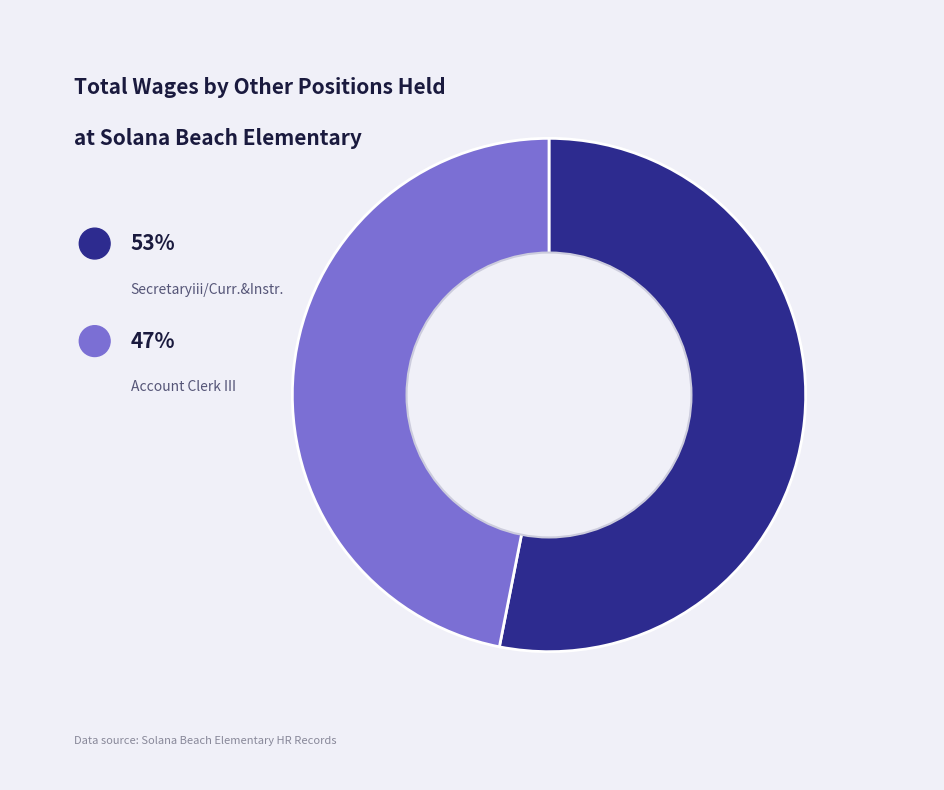

Which category accounts for the majority?

Secretaryiii/Curr.&Instr.